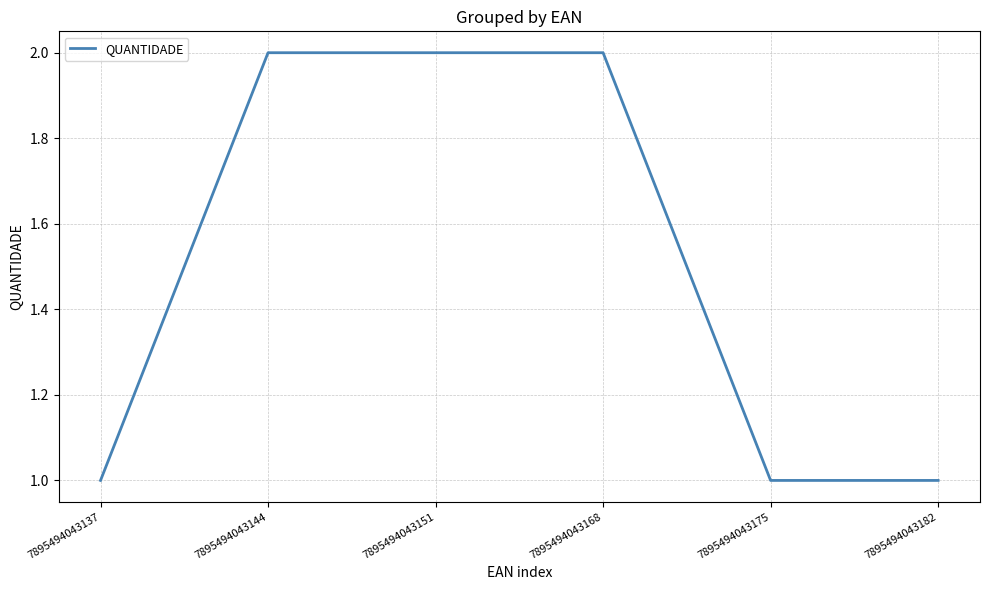

Is it true that the value at 7895494043182 is 1?

True